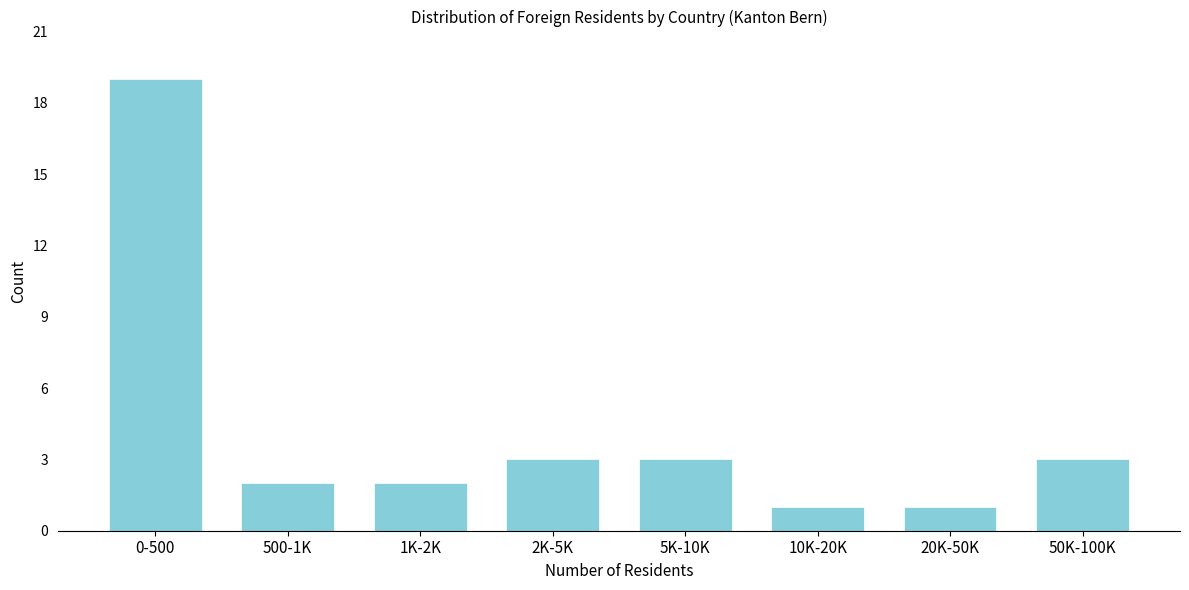

Reading left to right, transcribe all the data shown in this chart.

0-500=19	500-1K=2	1K-2K=2	2K-5K=3	5K-10K=3	10K-20K=1	20K-50K=1	50K-100K=3